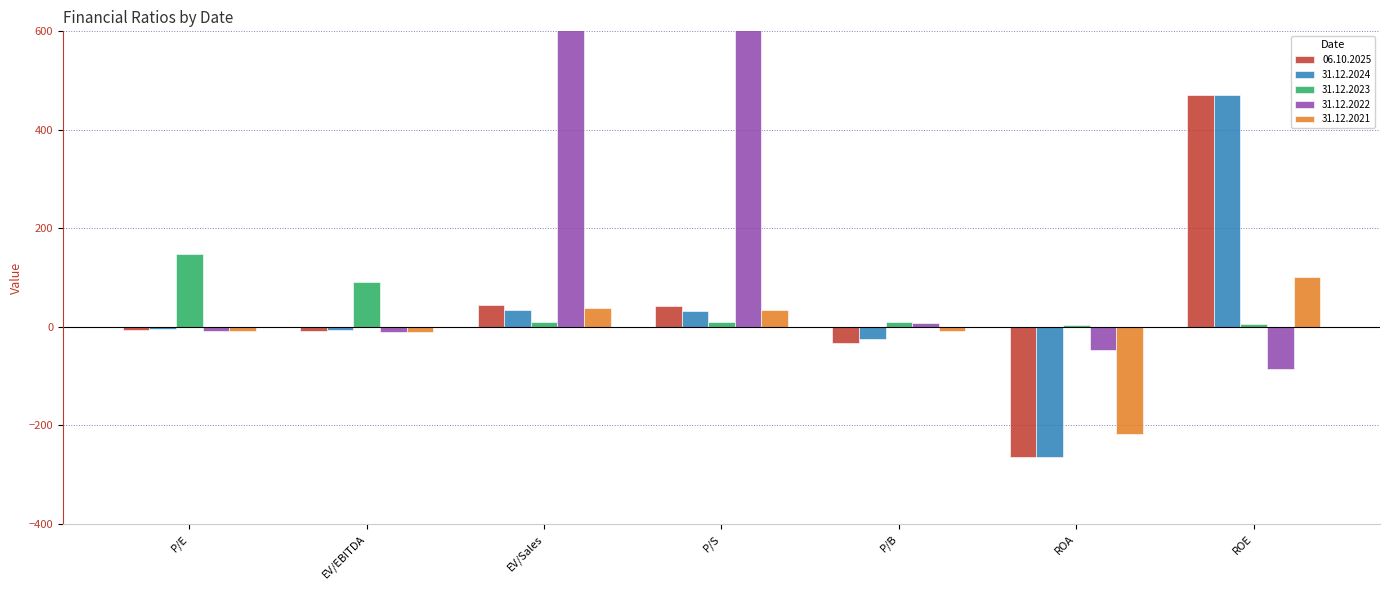

Rank the series by their maximum value, from lowest to highest.

31.12.2021, 31.12.2023, 06.10.2025, 31.12.2024, 31.12.2022